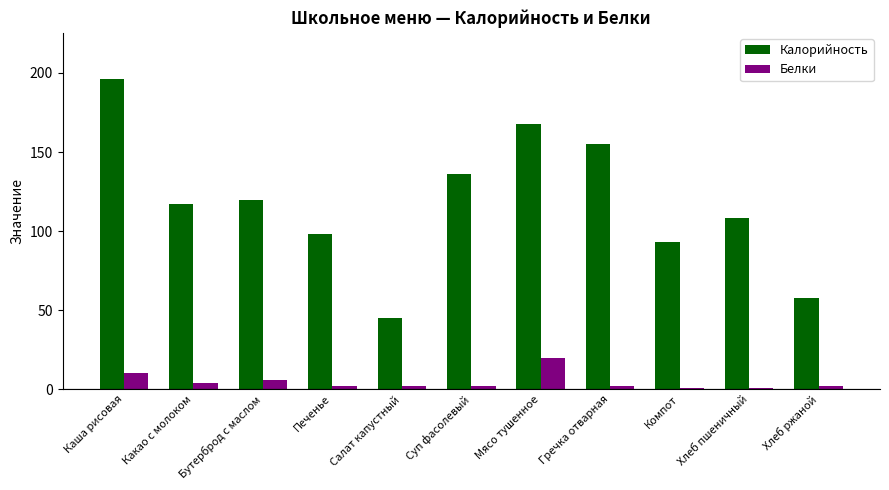

What is the maximum value for Белки?

20